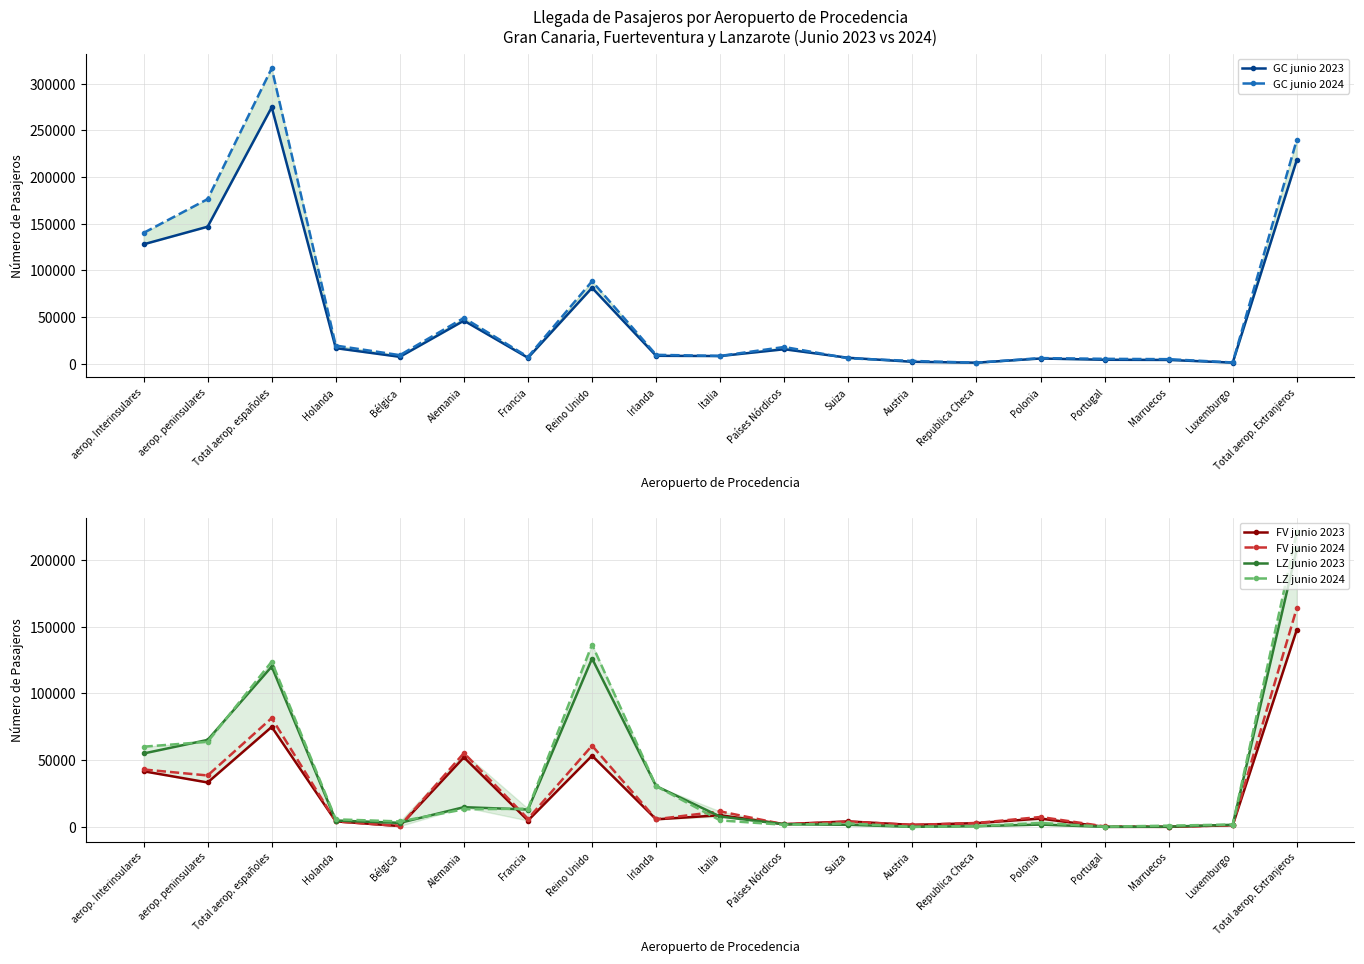

The value of GC junio 2024 at Total aerop. Extranjeros is 62546. True or false?

False